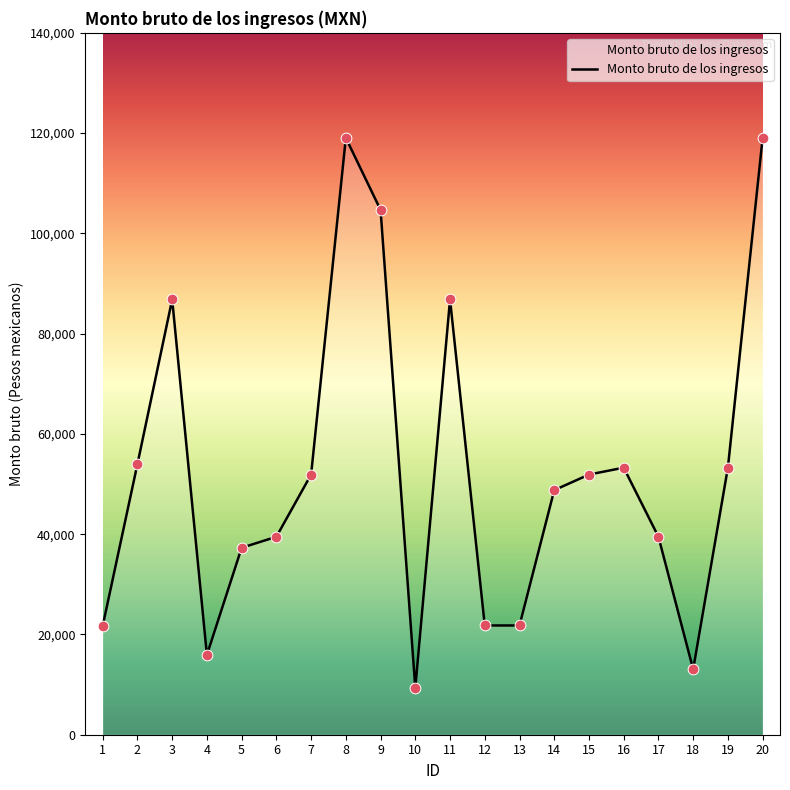

What is the change in value from 9 to 15?

-52779.0